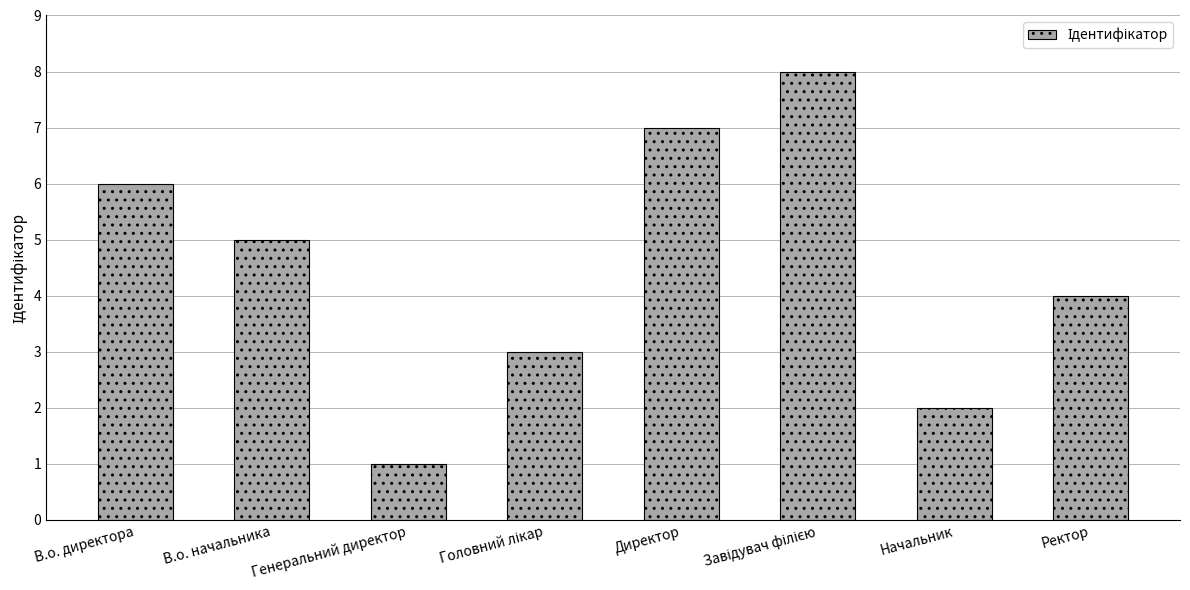

What position from the left is Директор?

5